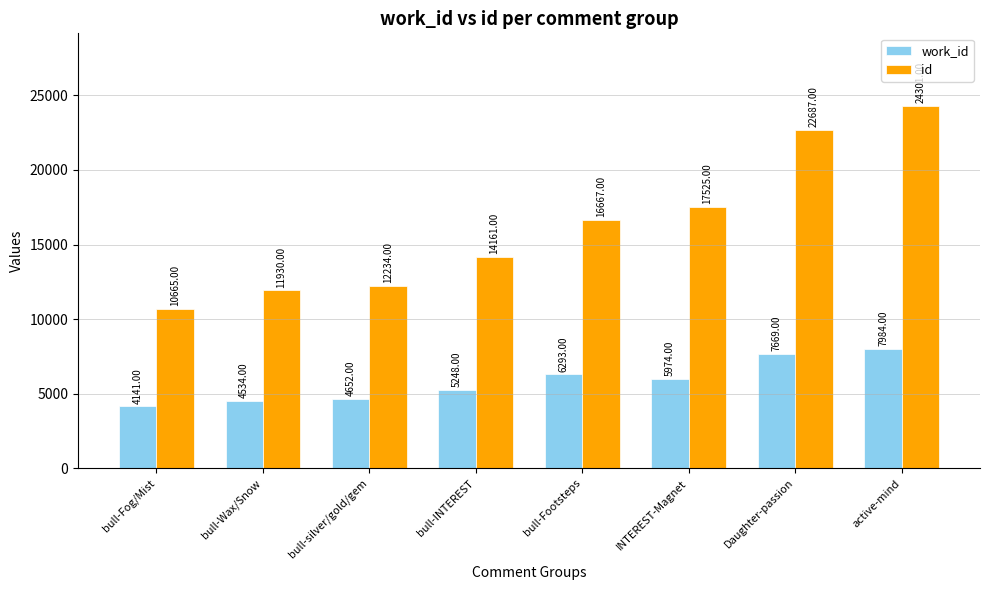

Rank the series by their maximum value, from highest to lowest.

id, work_id